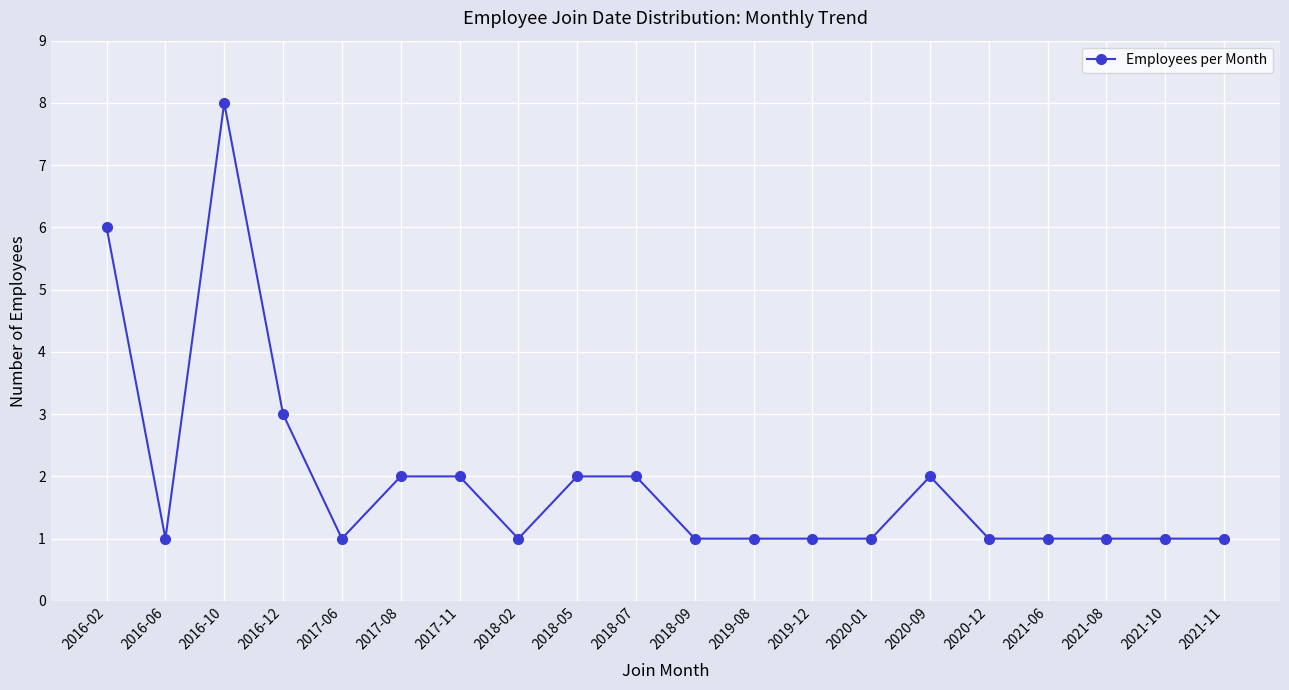

The value at 2016-10 is 12. True or false?

False